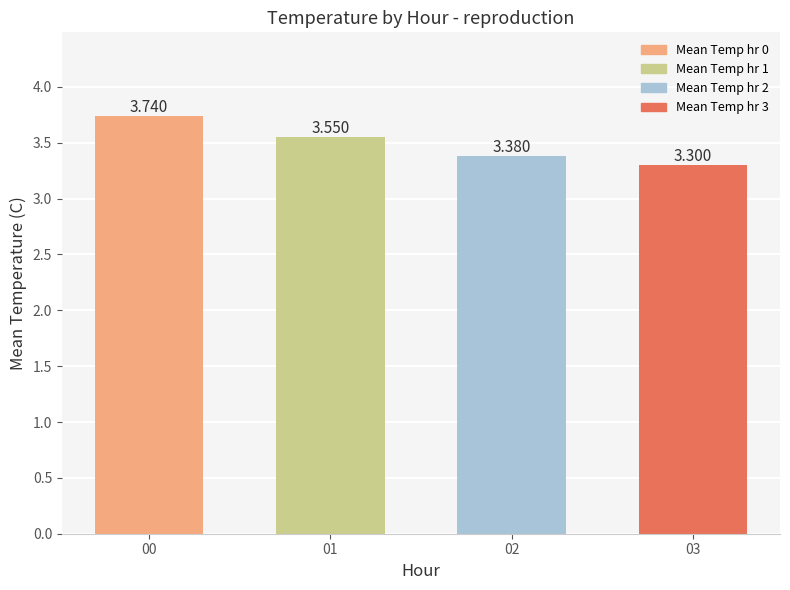

What is the difference between the maximum and second lowest values?

0.4